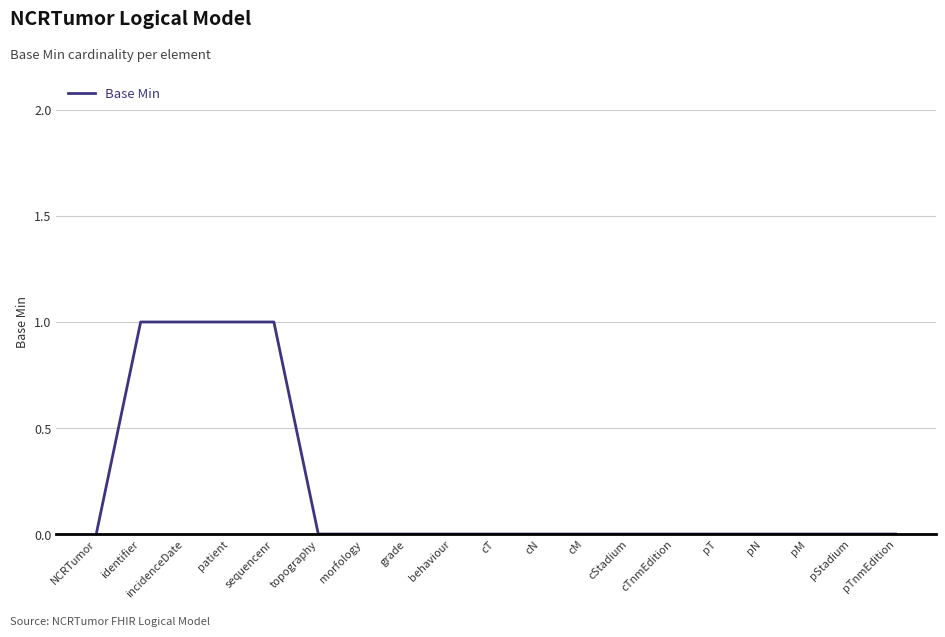

The value at patient is 2. True or false?

False